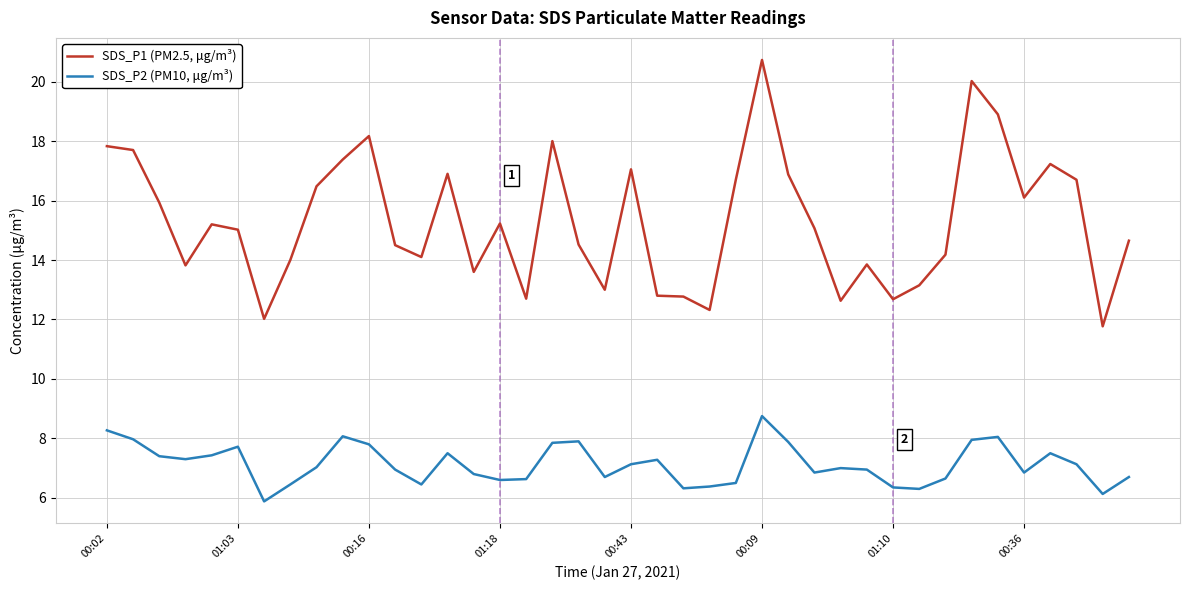

What are all the series names shown in the legend?

SDS_P1 (PM2.5, μg/m³), SDS_P2 (PM10, μg/m³)